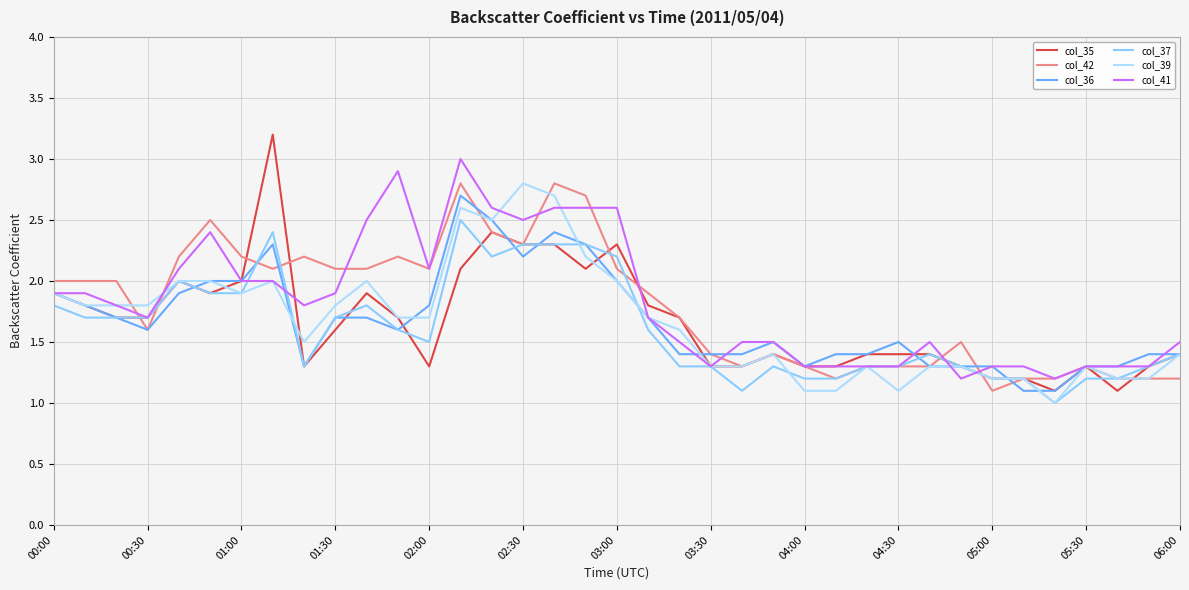

Rank the categories by col_39 value from highest to lowest.

15, 16, 13, 14, 17, 02:00, 02:30, 03:30, 05:00, 18, 00:00, 03:00, 00:30, 01:00, 01:30, 04:30, 05:30, 06:00, 19, 20, 04:00, 23, 36, 21, 22, 26, 28, 29, 33, 30, 31, 34, 35, 24, 25, 27, 32